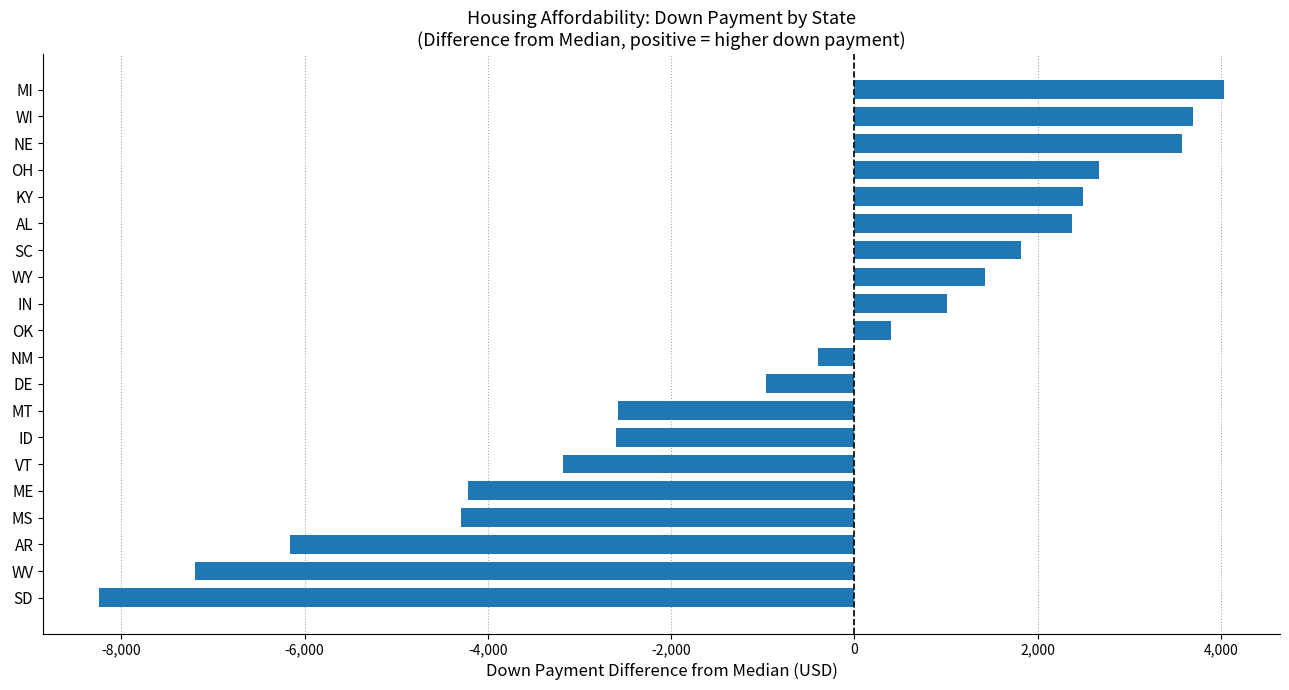

What is the change in value from IN to WI?

+2689.5